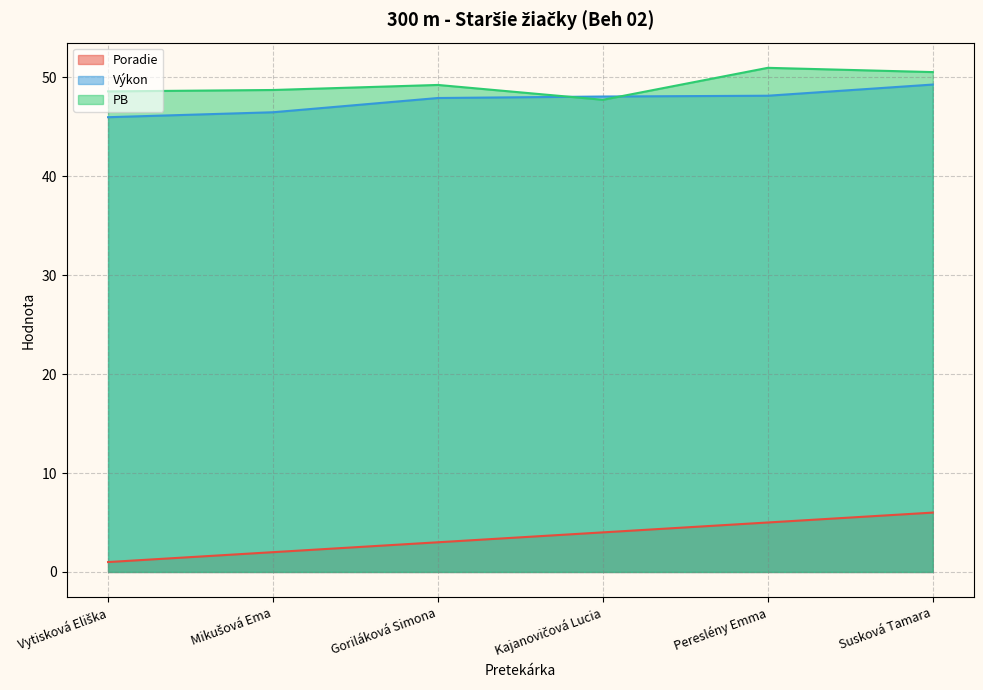

Where is the first local minimum for PB?

Kajanovičová Lucia